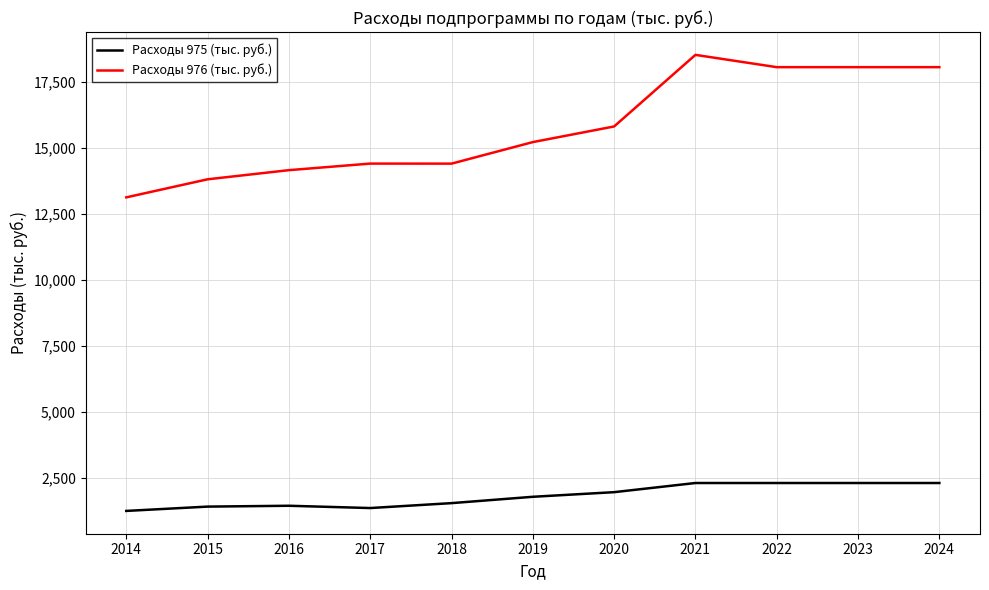

At which label does Расходы 976 (тыс. руб.) first exceed 15224?

2019